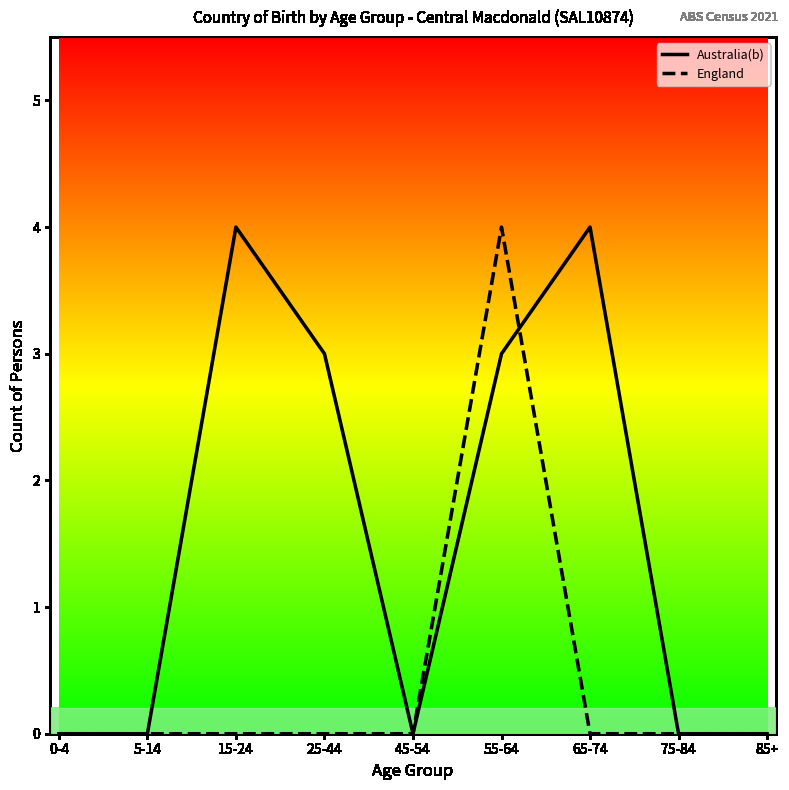

Rank the series by their average value, from highest to lowest.

Australia(b), England